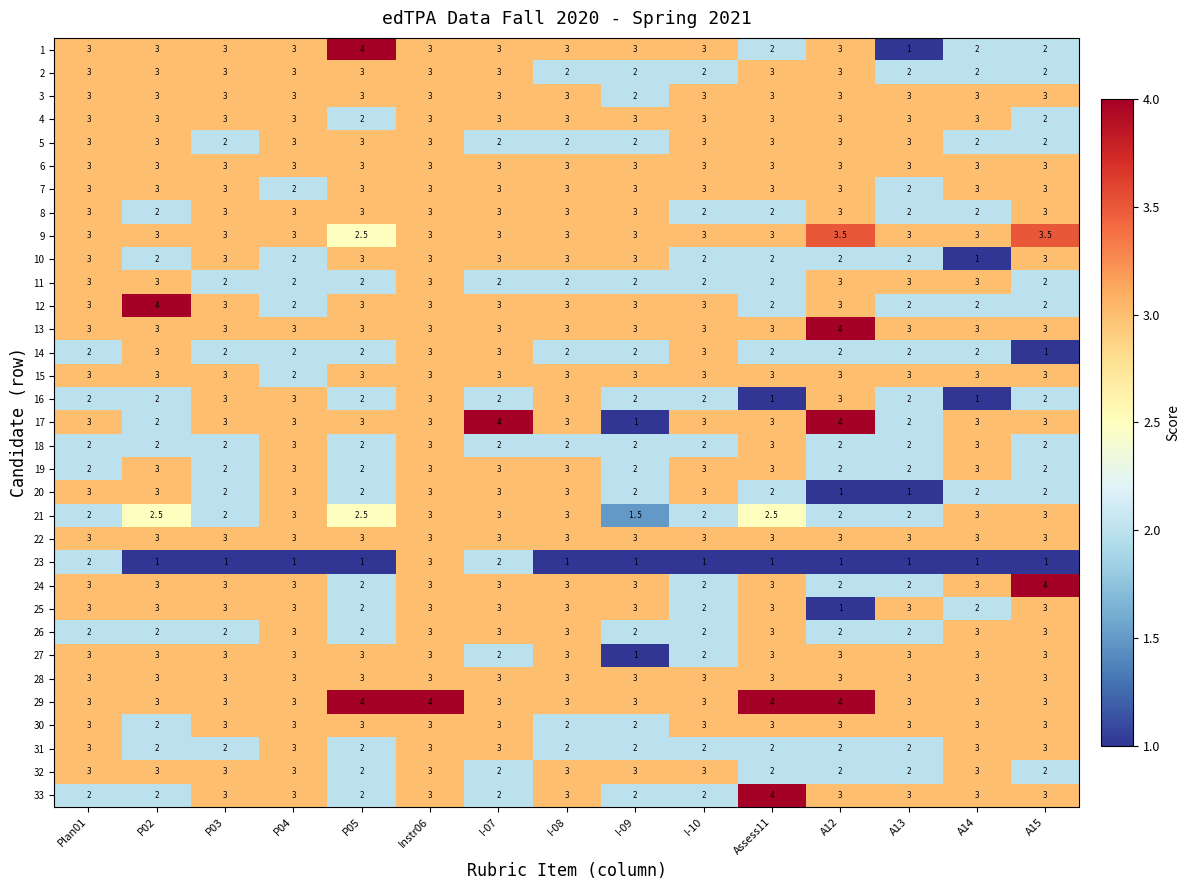

Count the number of categories in the chart.

15